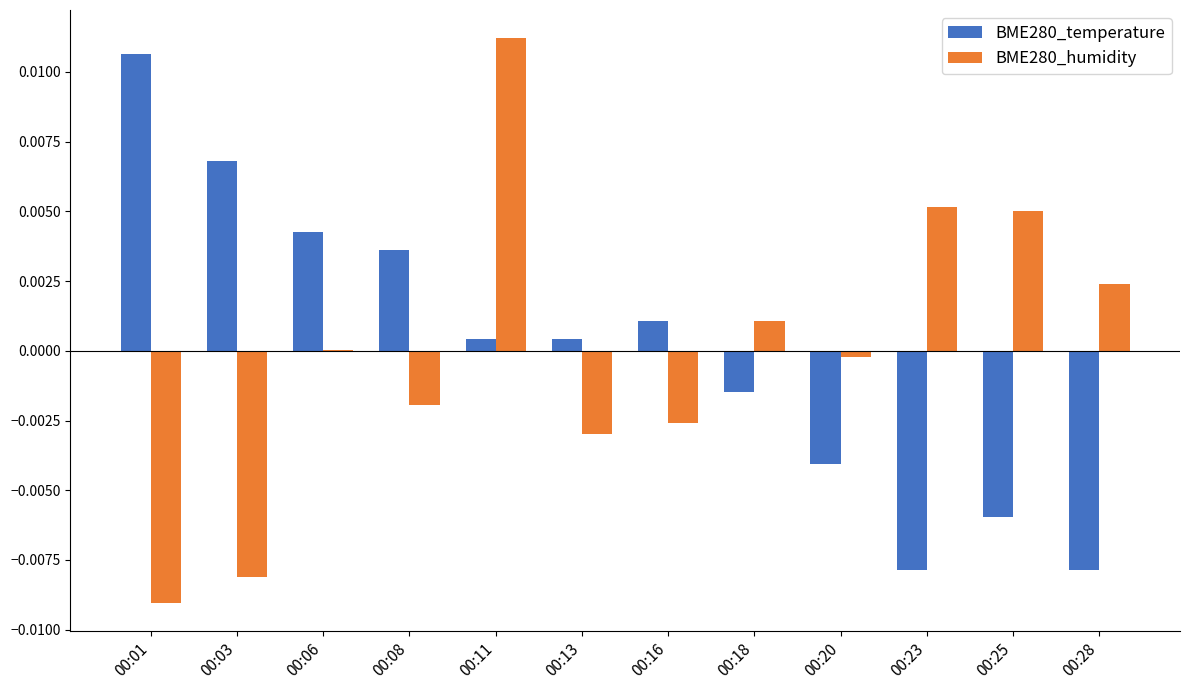

At which category is the sum across all series the highest?

00:11